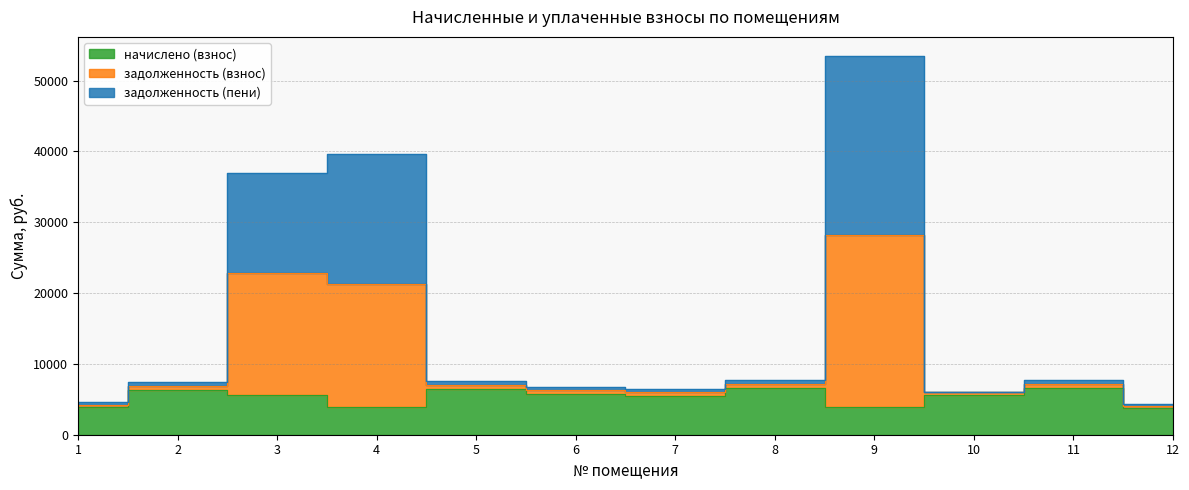

Does the chart have visible grid lines?

Yes